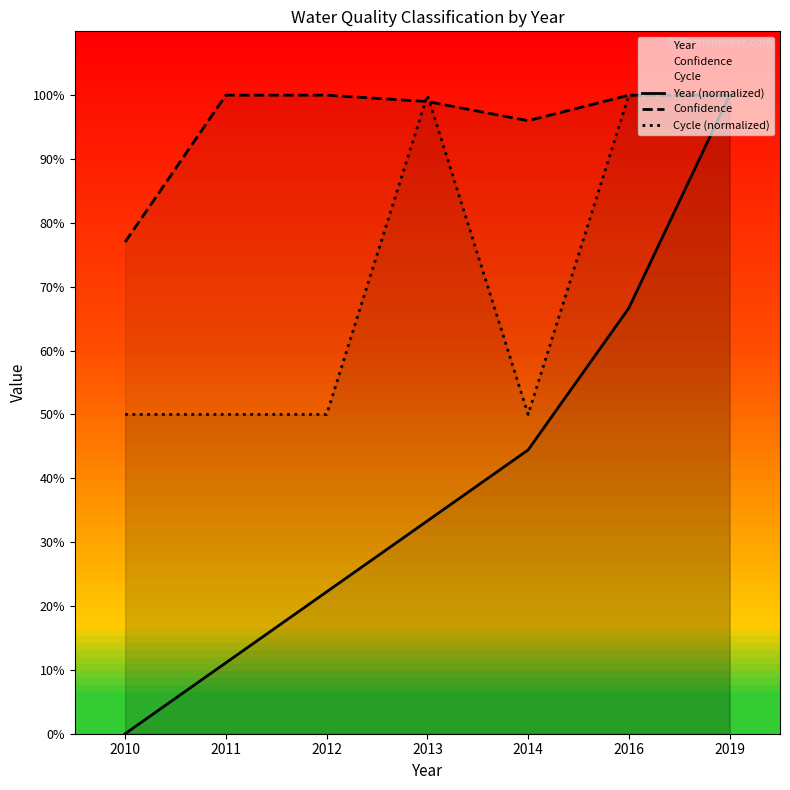

How many values in the Confidence series are below 1?

3